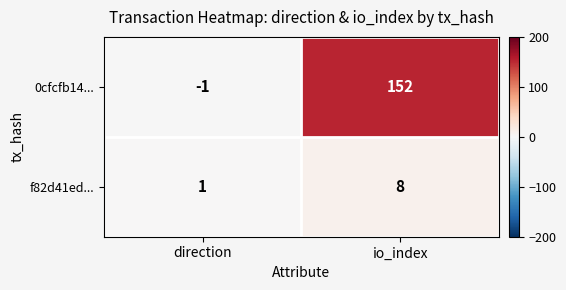

How many categories are shown in the chart?

2